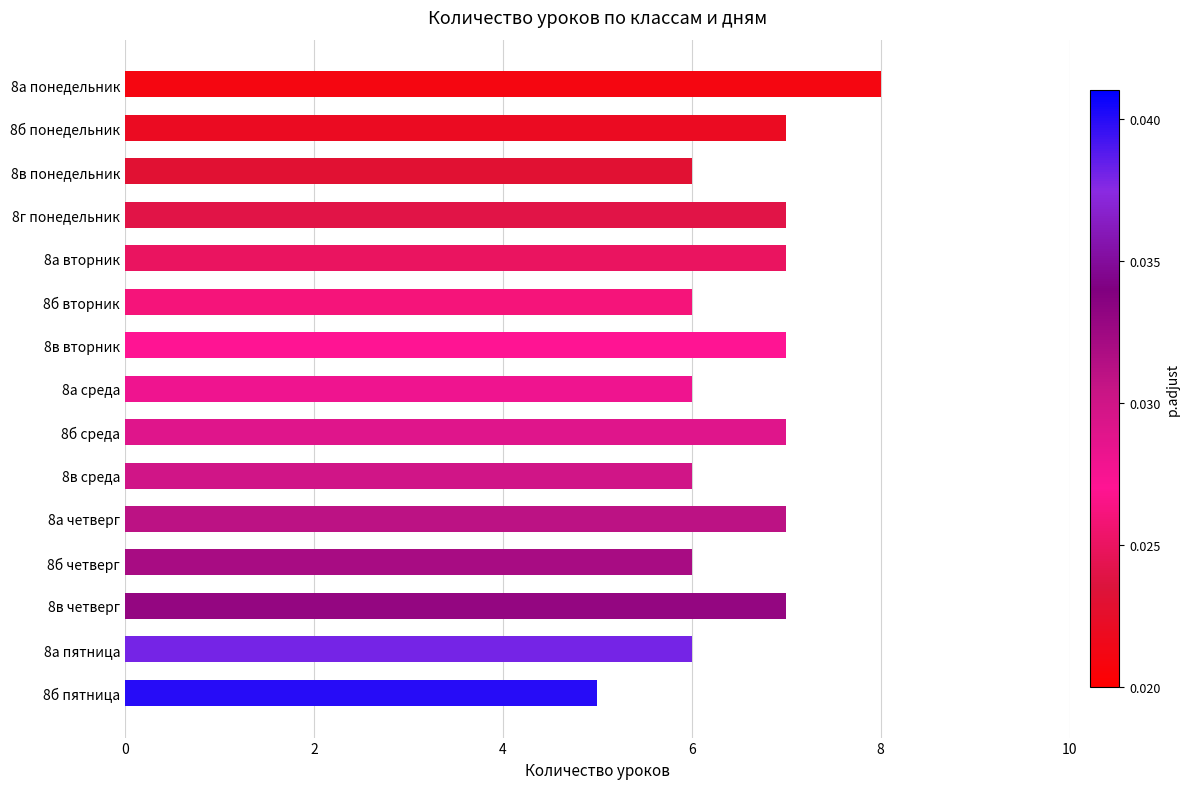

Which has a higher value, 8а понедельник or 8а вторник?

8а понедельник